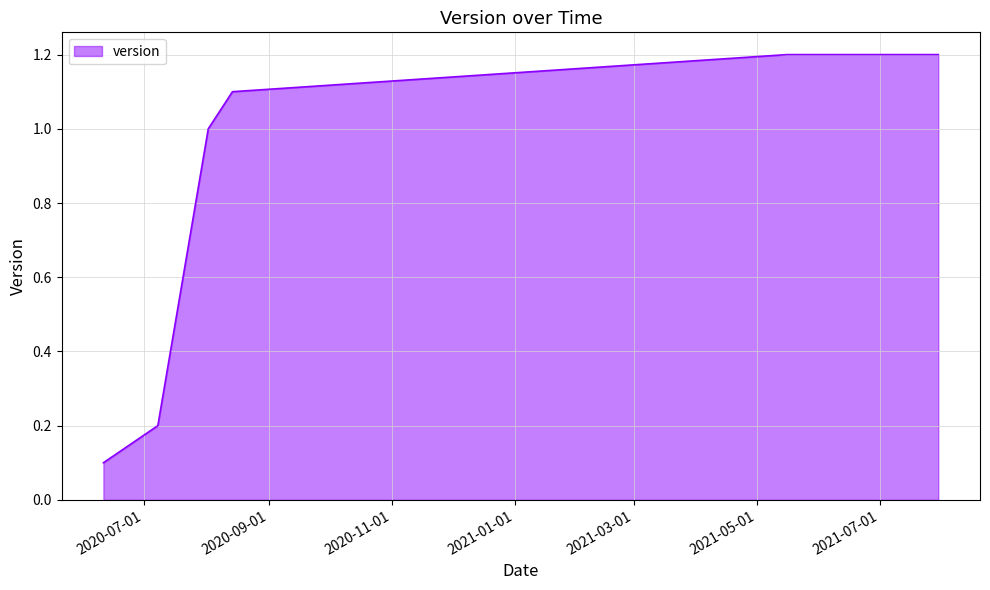

True or false: there are more than 2 points higher than both neighbors.

False